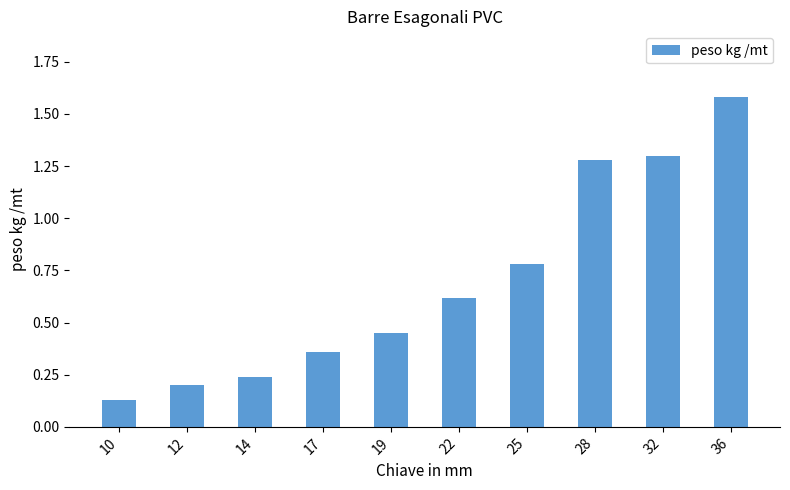

What is the change in value from 22 to 25?

+0.2